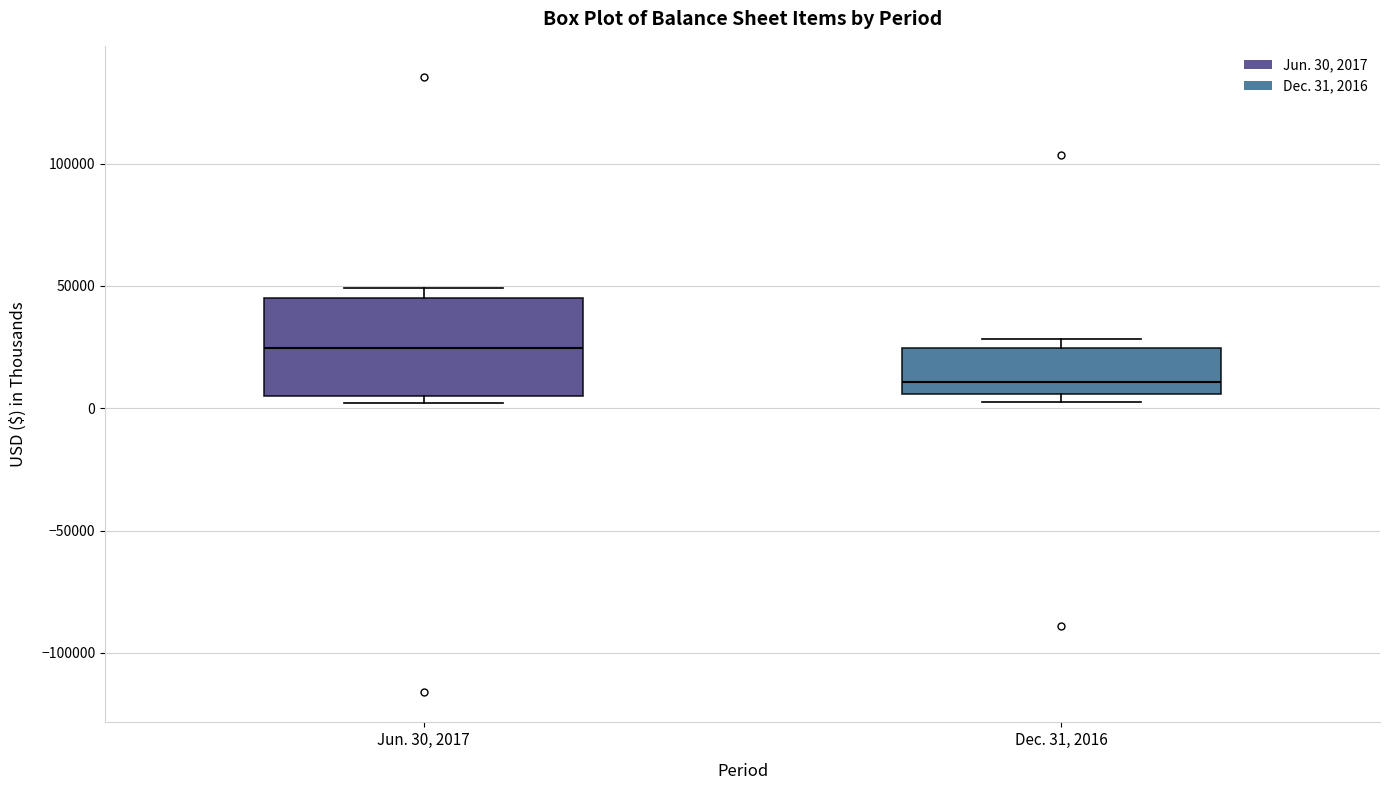

Reading left to right, read every box against the y-axis: the position of its median line, the range the box covers, and the ends of its whiskers. The values are not printed on the chart, so give them approximately, as read against the axis.

Jun. 30, 2017: median 25000, box 5000 to 45000, whiskers 0 to 50000
Dec. 31, 2016: median 10000, box 5000 to 25000, whiskers 5000 (just below the box's lower edge) to 30000